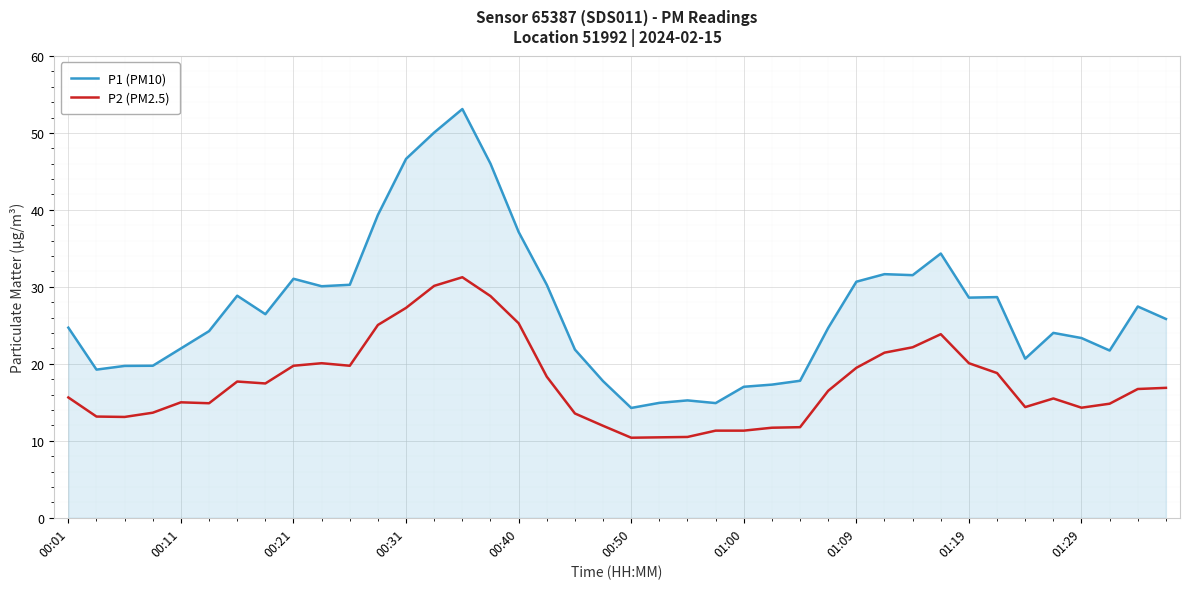

How many lines are shown in the chart?

2